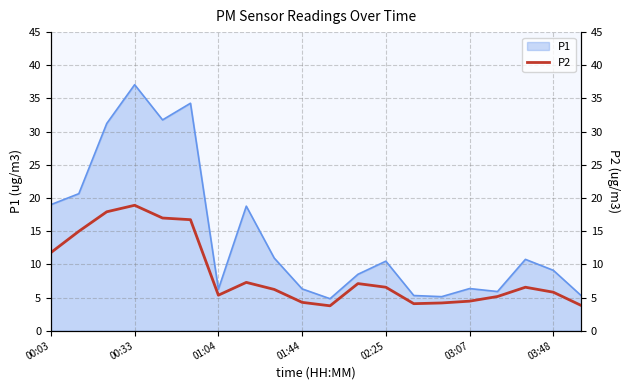

What is the smallest value displayed?

3.8